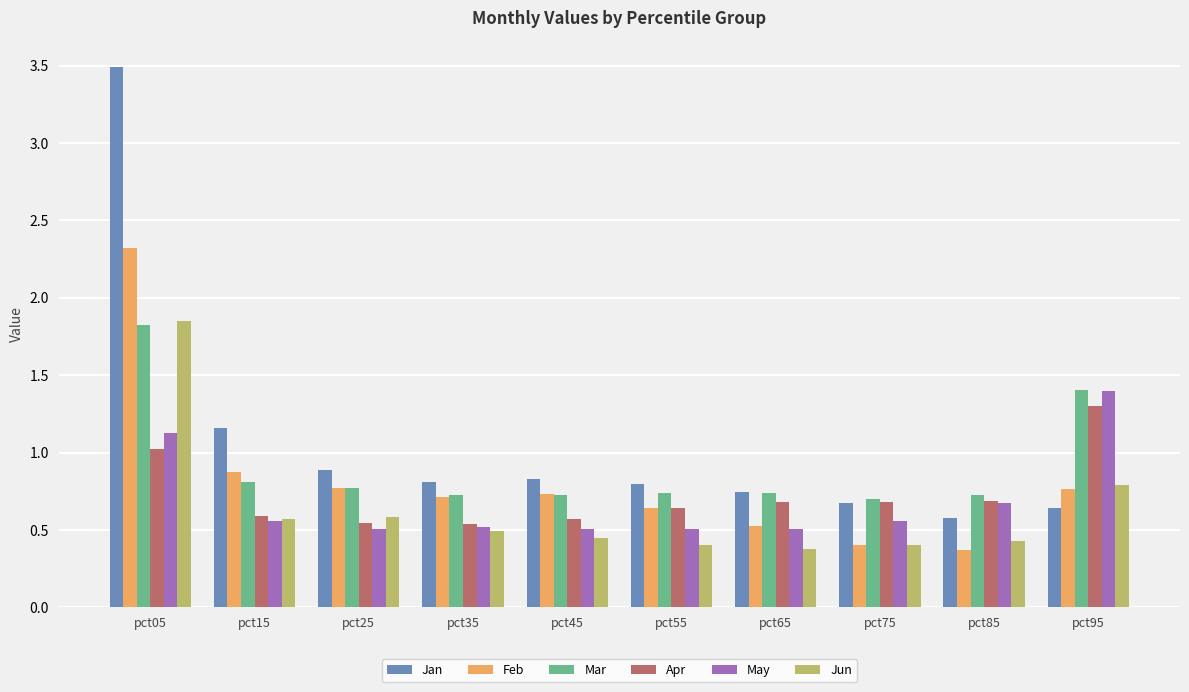

What is the sum of the Feb values at pct05 and pct35?

3.0